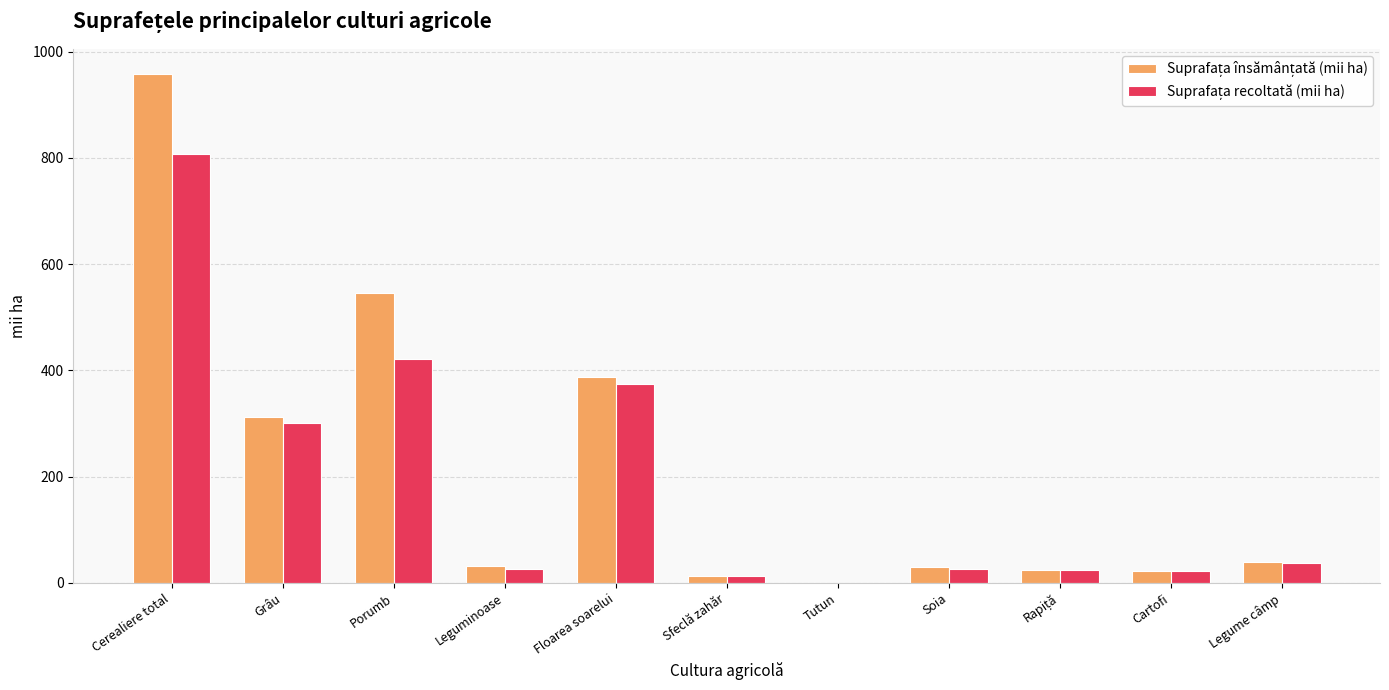

How many data points does each series have?

11